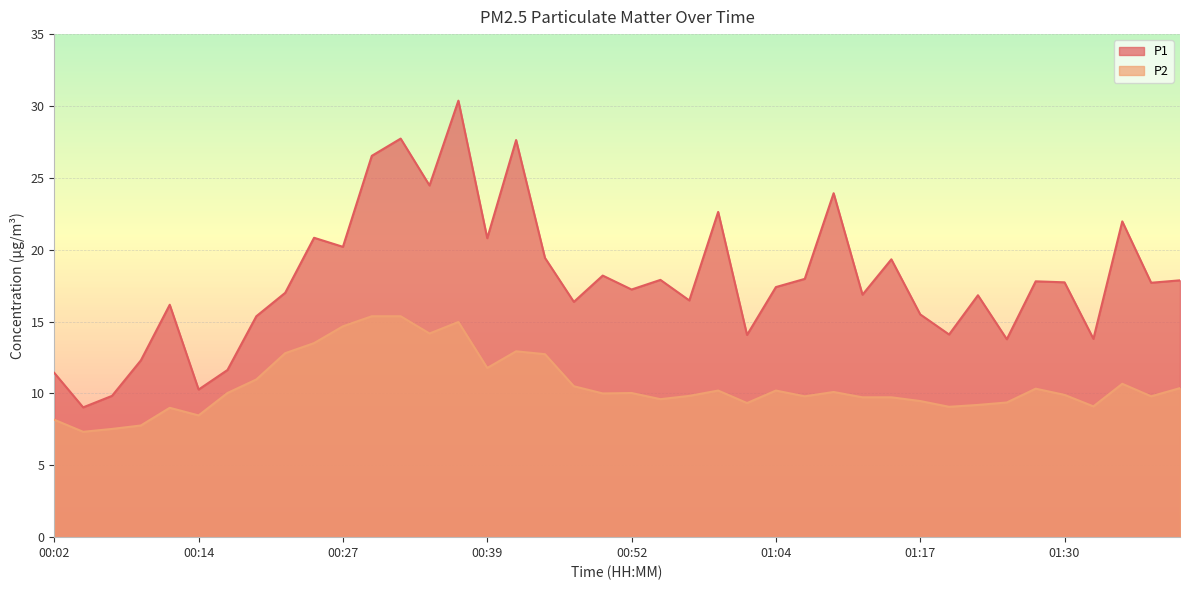

True or false: P1 and P2 cross at least once.

False